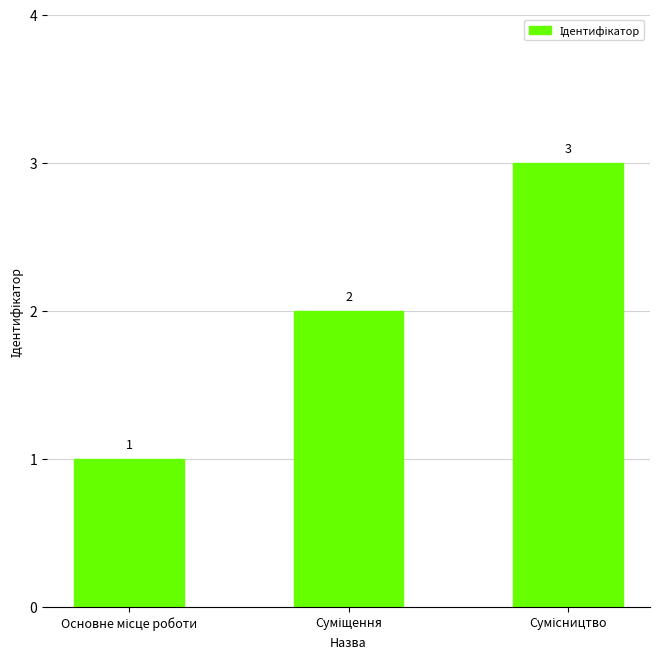

Count the values in the range 1 to 3.

3